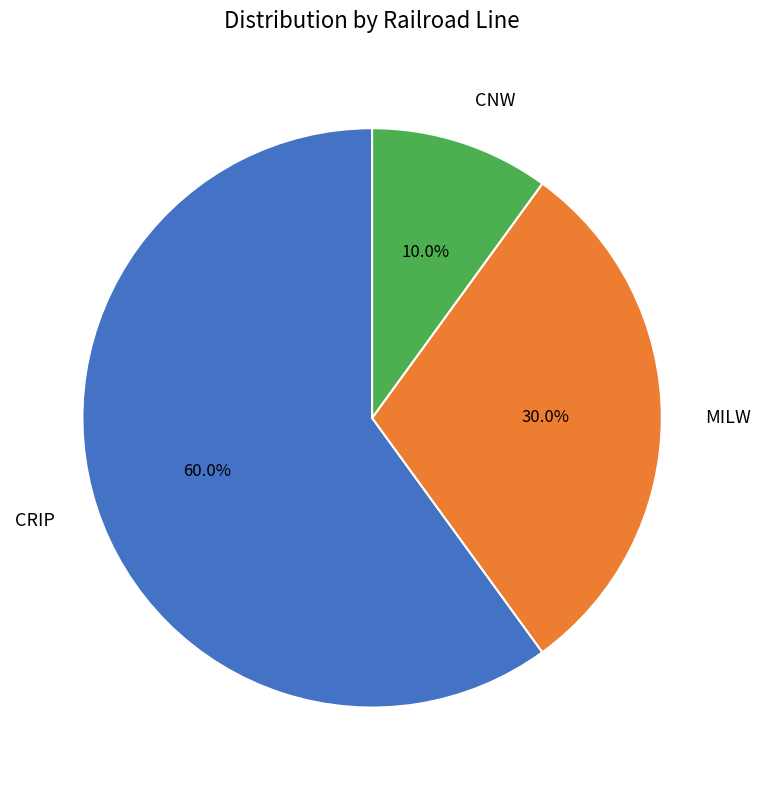

How many slices are in this pie chart?

3